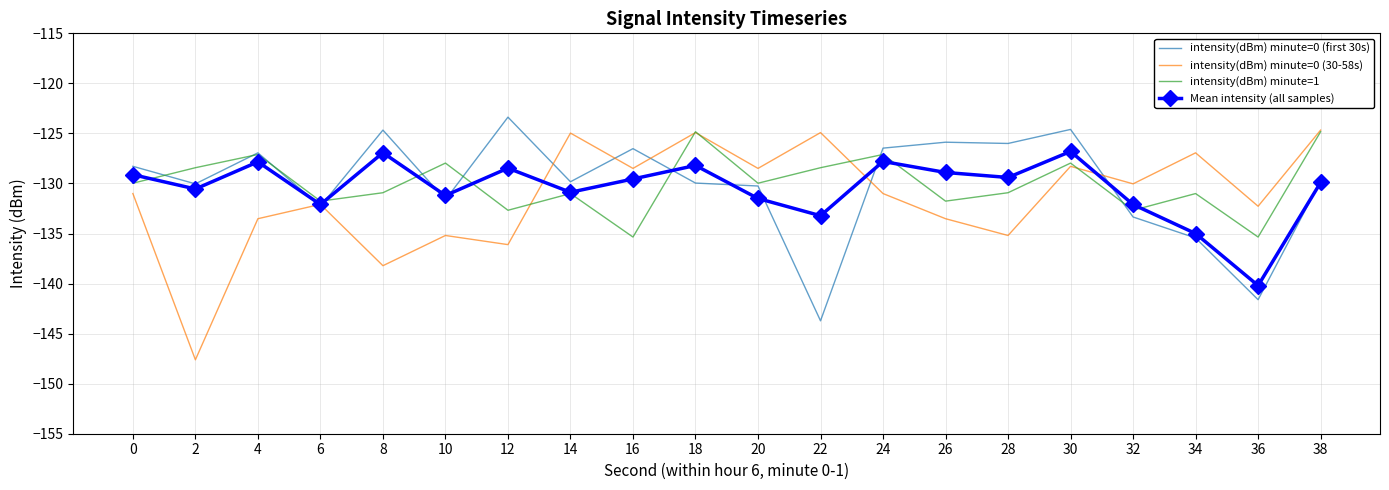

What is the approximate value of intensity(dBm) minute=0 (30-58s) at 36?

-132.3